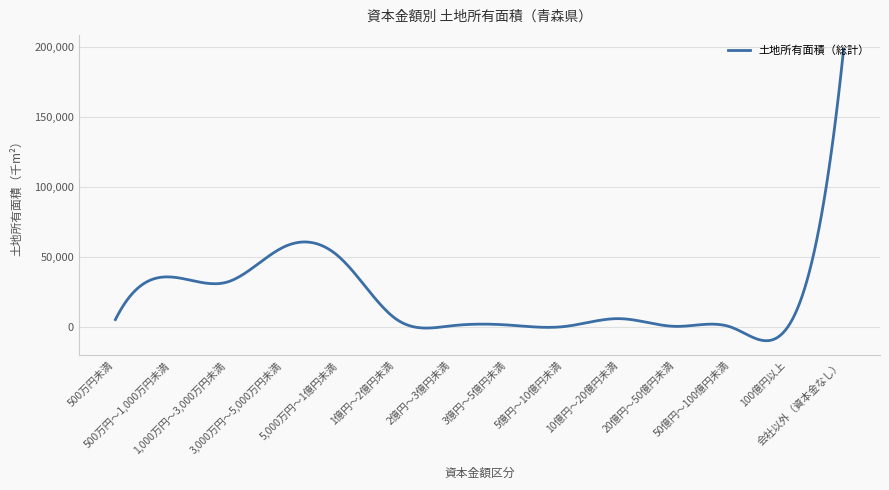

What is the maximum value shown in the chart?

198411.0